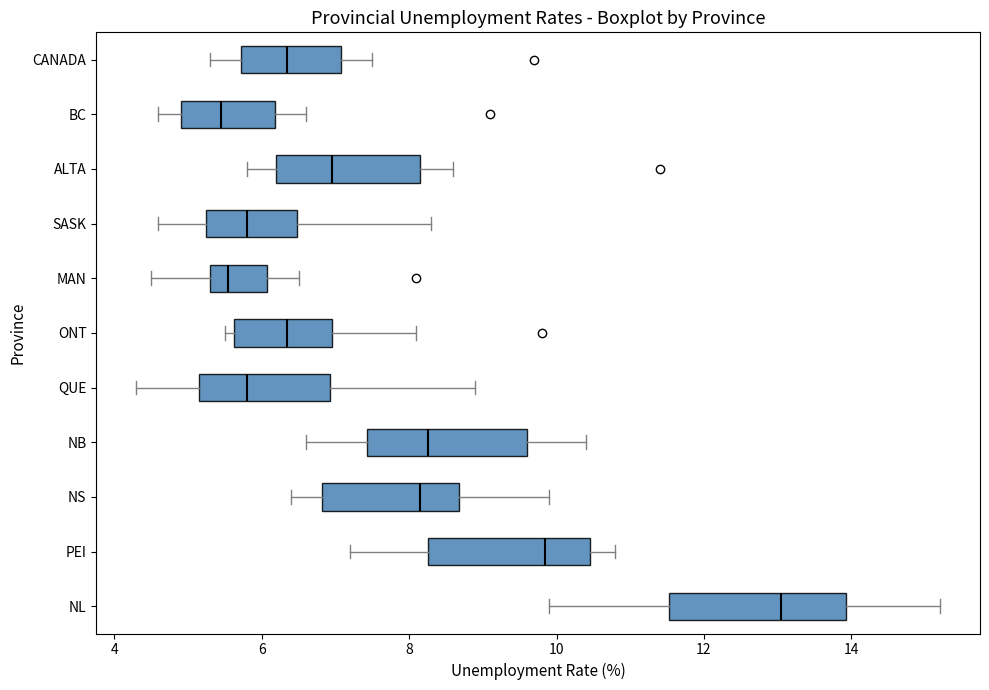

Reading bottom to top, read every box against the x-axis: the position of its median line, the range the box covers, and the ends of its whiskers. The values are not printed on the chart, so give them approximately, as read against the axis.

NL: median 13.0, box 11.6 to 14.0, whiskers 10.0 to 15.2
PEI: median 9.8, box 8.2 to 10.4, whiskers 7.2 to 10.8
NS: median 8.2, box 6.8 to 8.6, whiskers 6.4 to 10.0
NB: median 8.2, box 7.4 to 9.6, whiskers 6.6 to 10.4
QUE: median 5.8, box 5.2 to 7.0, whiskers 4.4 to 9.0
ONT: median 6.4, box 5.6 to 7.0, whiskers 5.6 (just left of the box's left edge) to 8.2
MAN: median 5.6, box 5.4 to 6.0, whiskers 4.6 to 6.6
SASK: median 5.8, box 5.2 to 6.4, whiskers 4.6 to 8.4
ALTA: median 7.0, box 6.2 to 8.2, whiskers 5.8 to 8.6
BC: median 5.4, box 5.0 to 6.2, whiskers 4.6 to 6.6
CANADA: median 6.4, box 5.8 to 7.0, whiskers 5.4 to 7.6